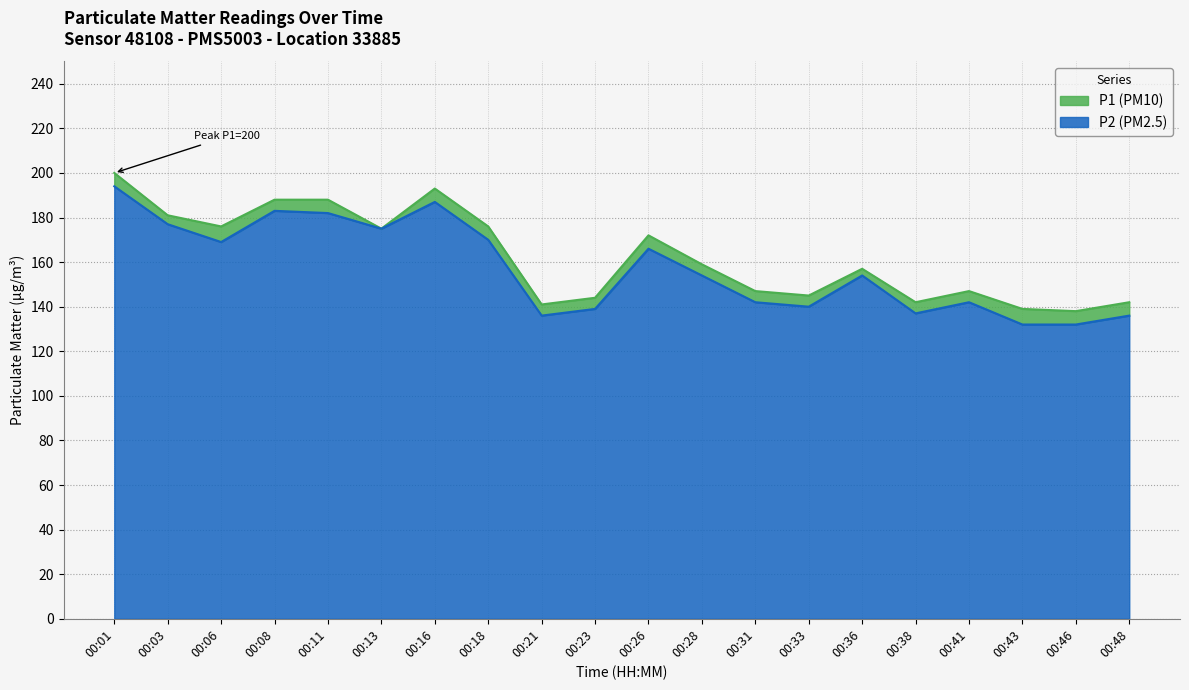

True or false: P1 and P2 intersect in this chart.

False